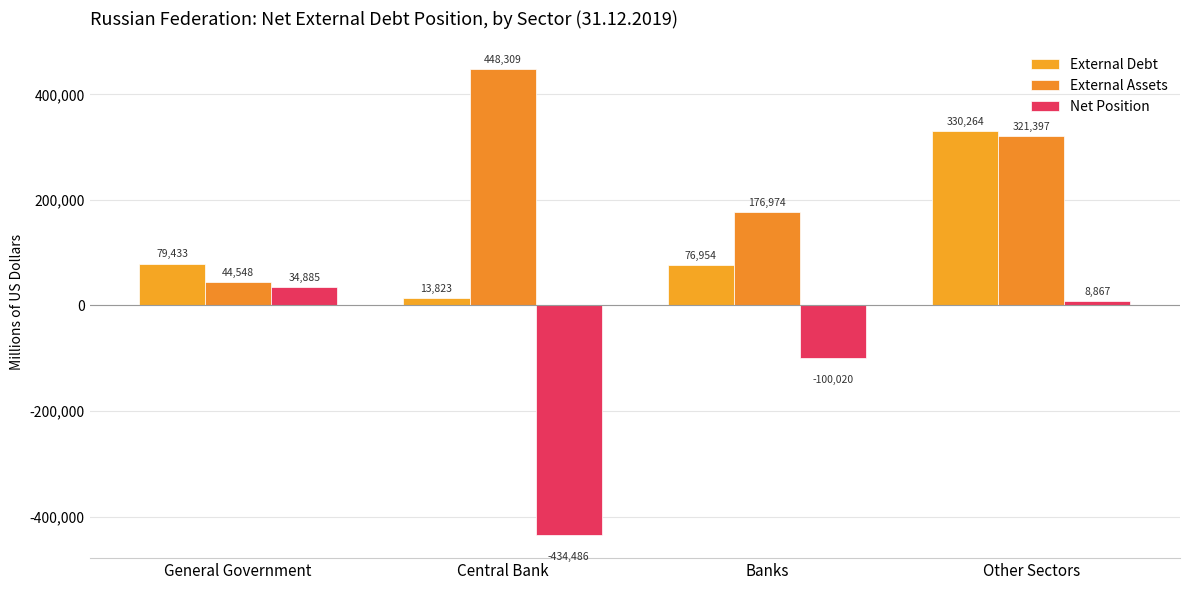

How many distinct data groups are displayed?

3